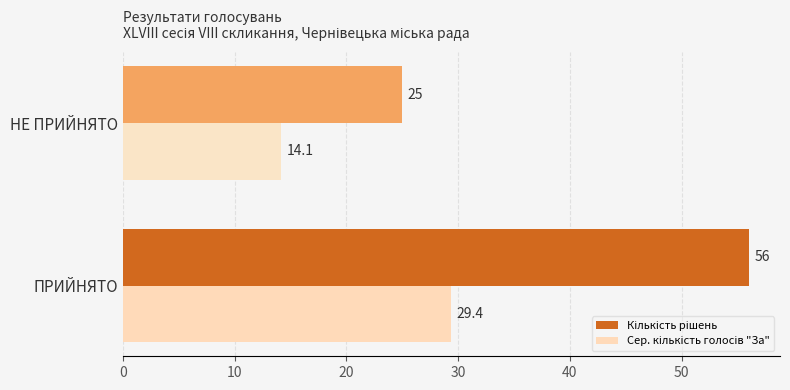

At how many categories does at least one series exceed 26?

1